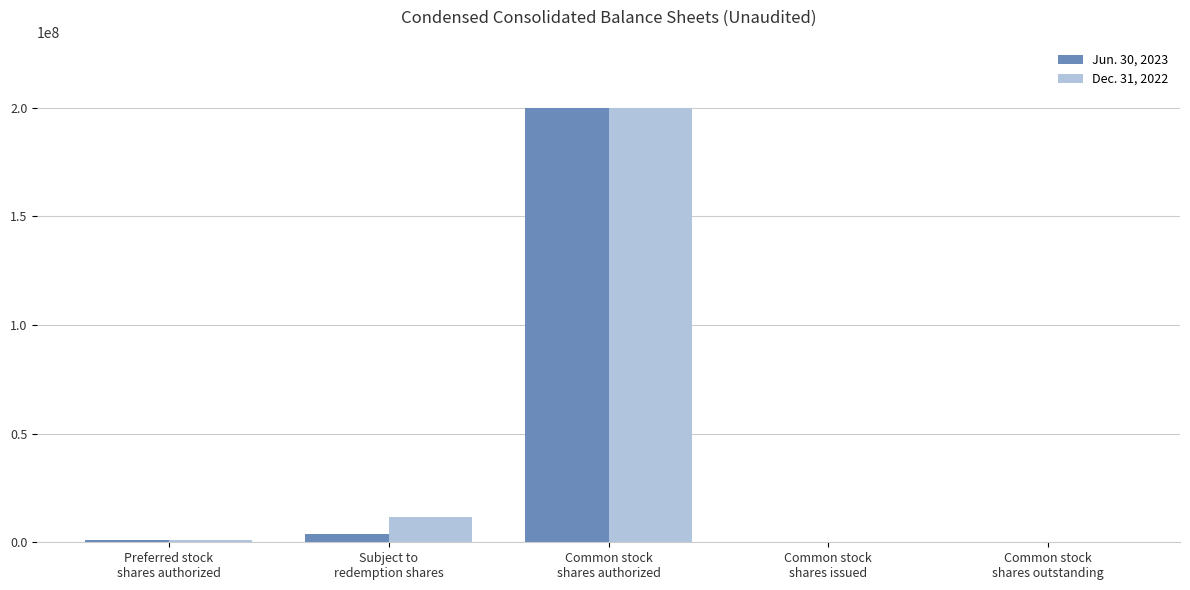

How many groups of bars are there?

5